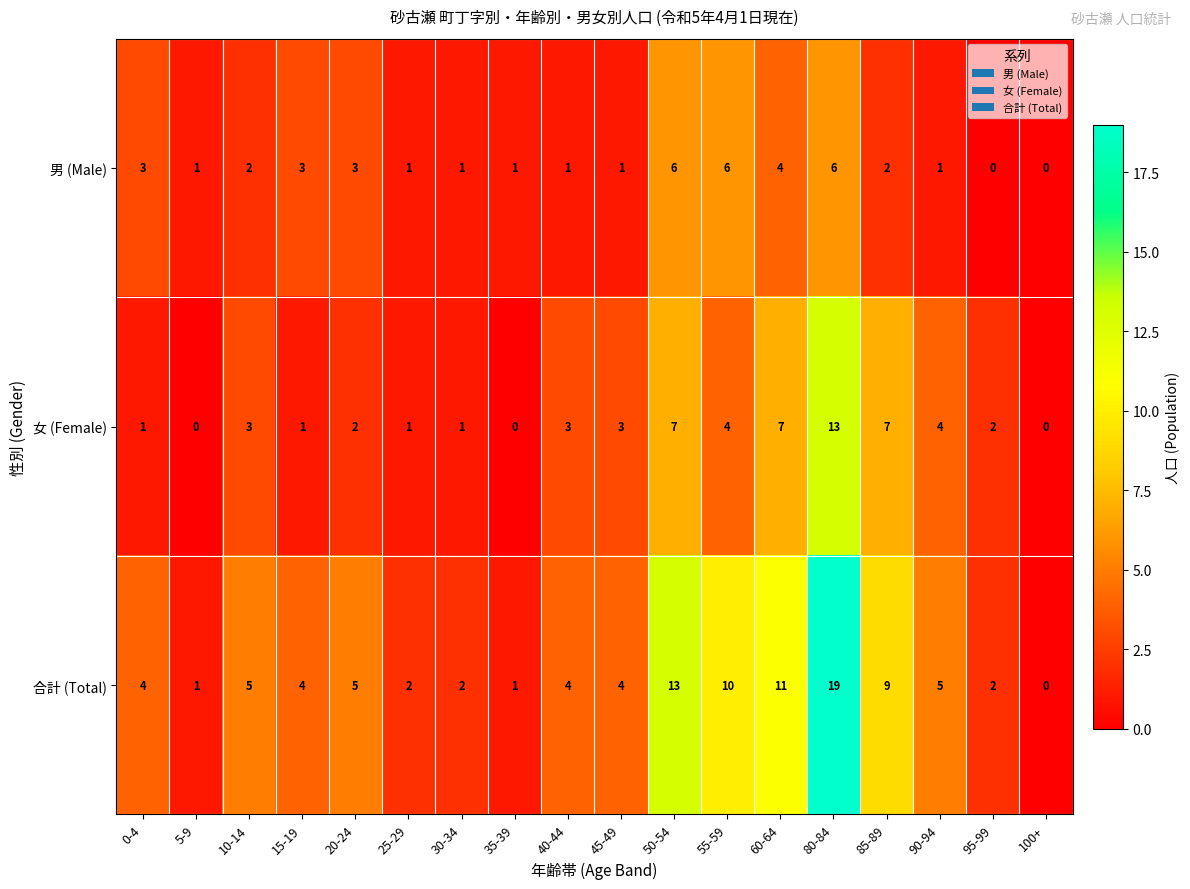

How many series are shown in this chart?

3